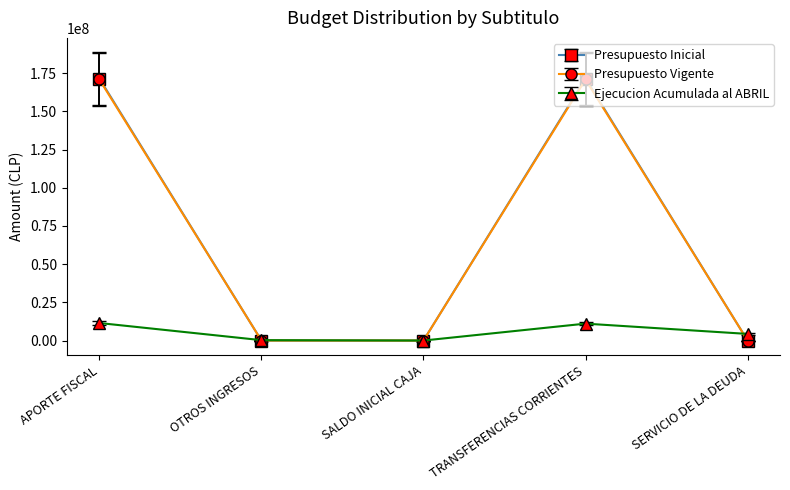

What is the sum of the Presupuesto Inicial values at OTROS INGRESOS and SERVICIO DE LA DEUDA?

10